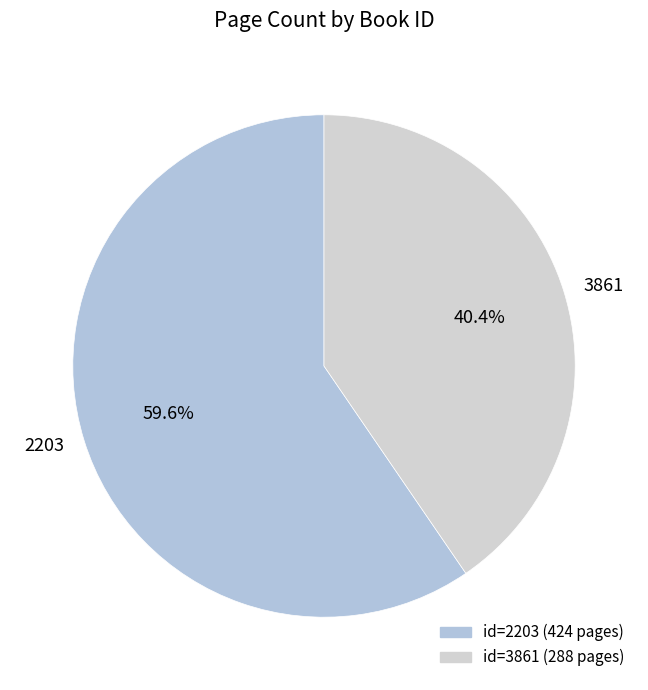

Is it true that 2203 is 60% of the pie?

True